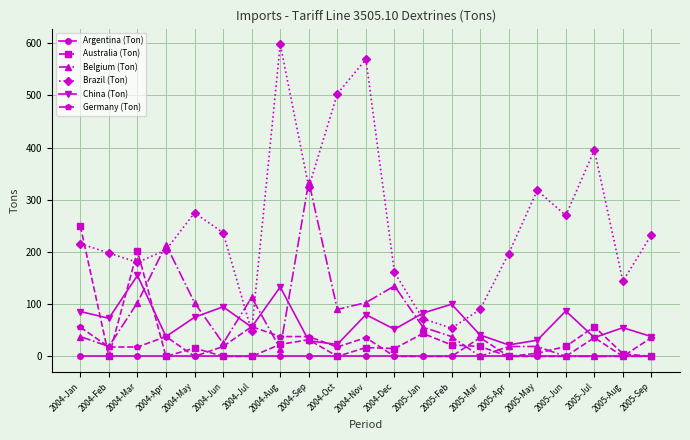

The value of Brazil (Ton) at 2004-Sep is 449. True or false?

False